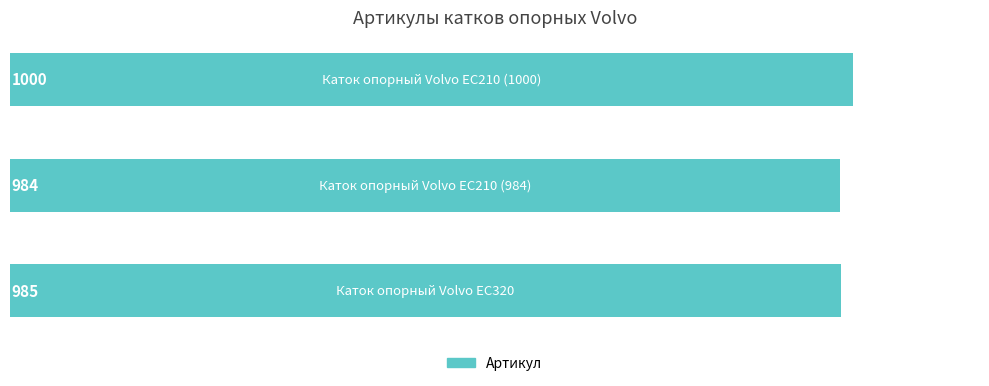

What is the greatest value displayed?

1000